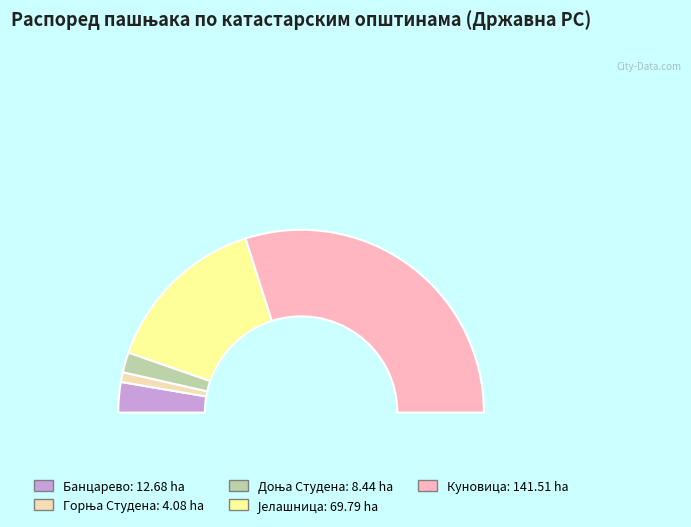

Does Доња Студена account for over 50% of the chart?

No